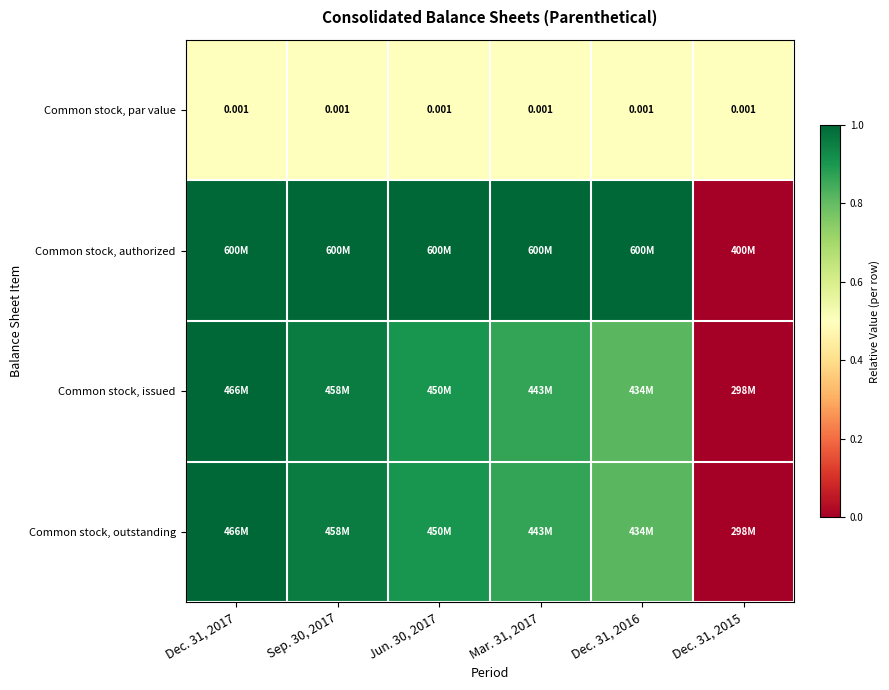

Which has a higher value, Dec. 31, 2015 or Sep. 30, 2017?

Dec. 31, 2015